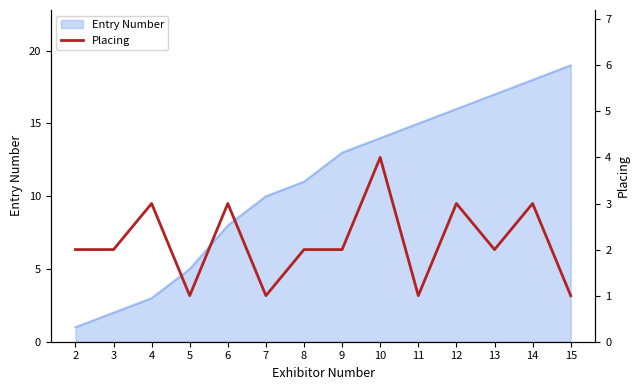

The value of Entry Number at 3 is 2. True or false?

True